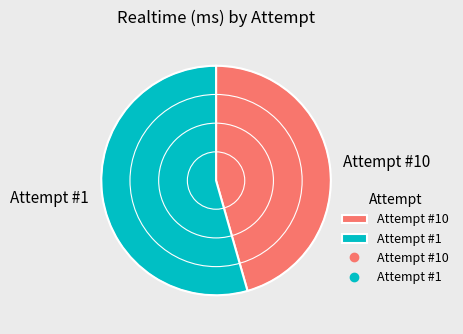

Is it true that Attempt #10 is 36% of the pie?

False